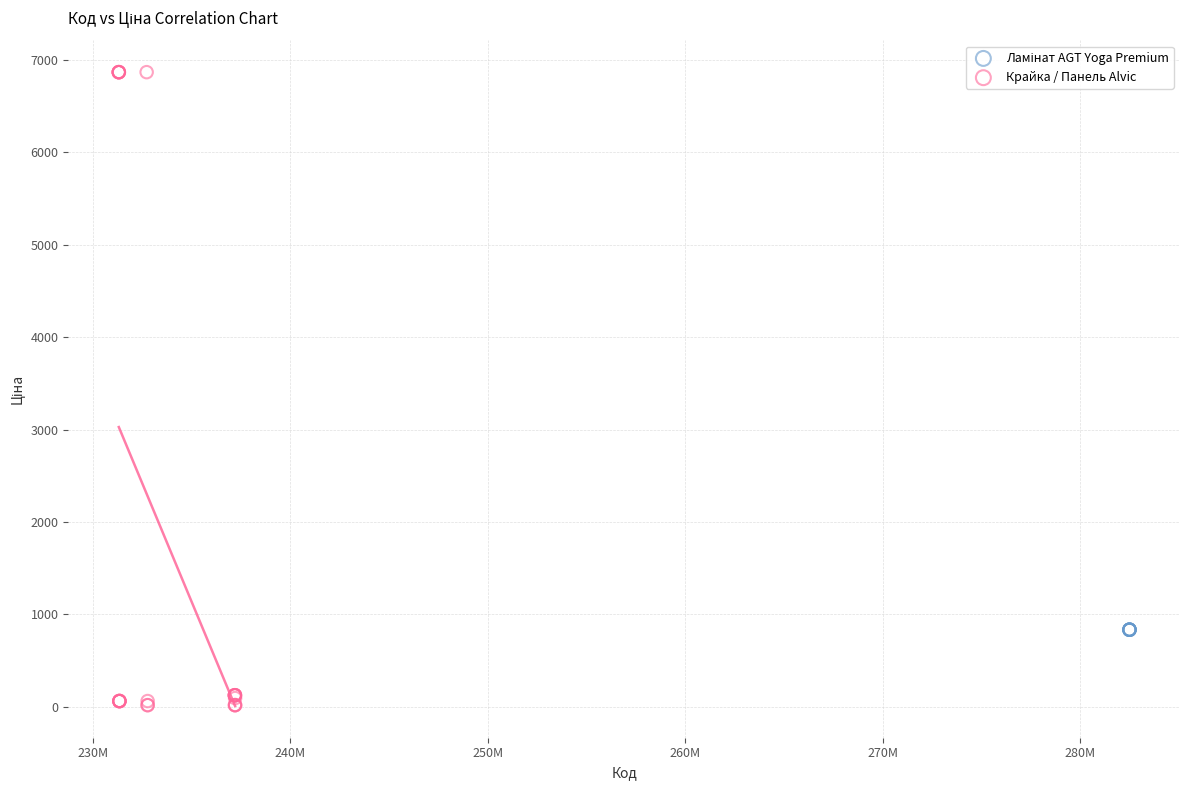

Which series contains the lowest Y value?

Крайка / Панель Alvic